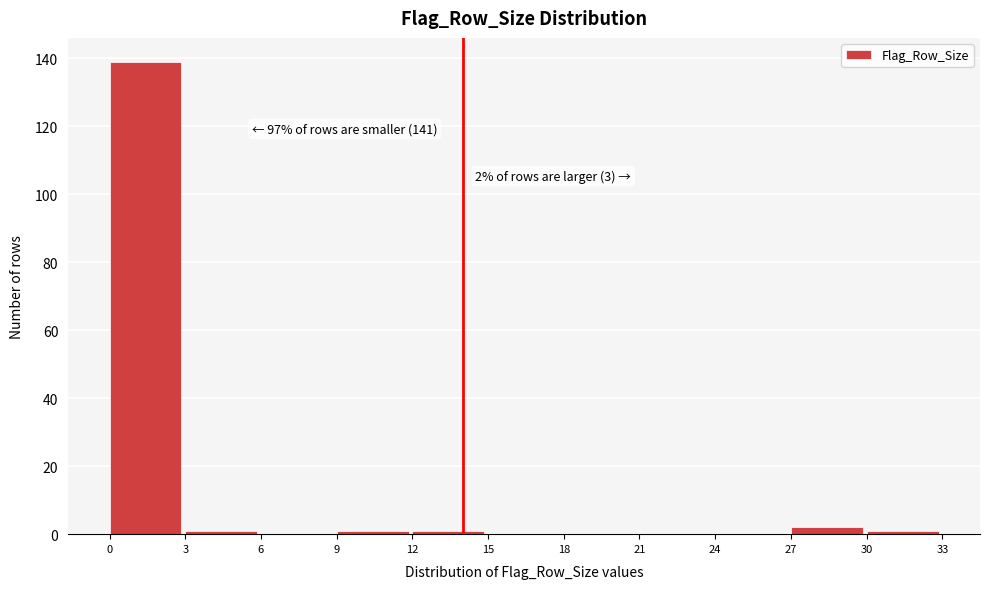

Which range on the x-axis has the tallest bar?

0 to 3